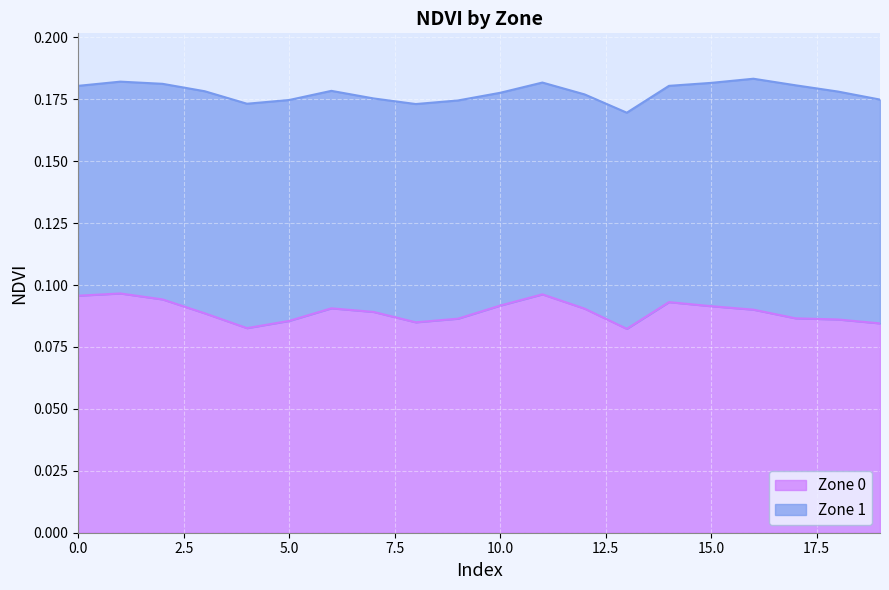

Reading left to right, extract all data points from this chart.

0=0.1	1=0.1	2=0.1	3=0.1	4=0.1	5=0.1	6=0.1	7=0.1	8=0.1	9=0.1	10=0.1	11=0.1	12=0.1	13=0.1	14=0.1	15=0.1	16=0.1	17=0.1	18=0.1	19=0.1